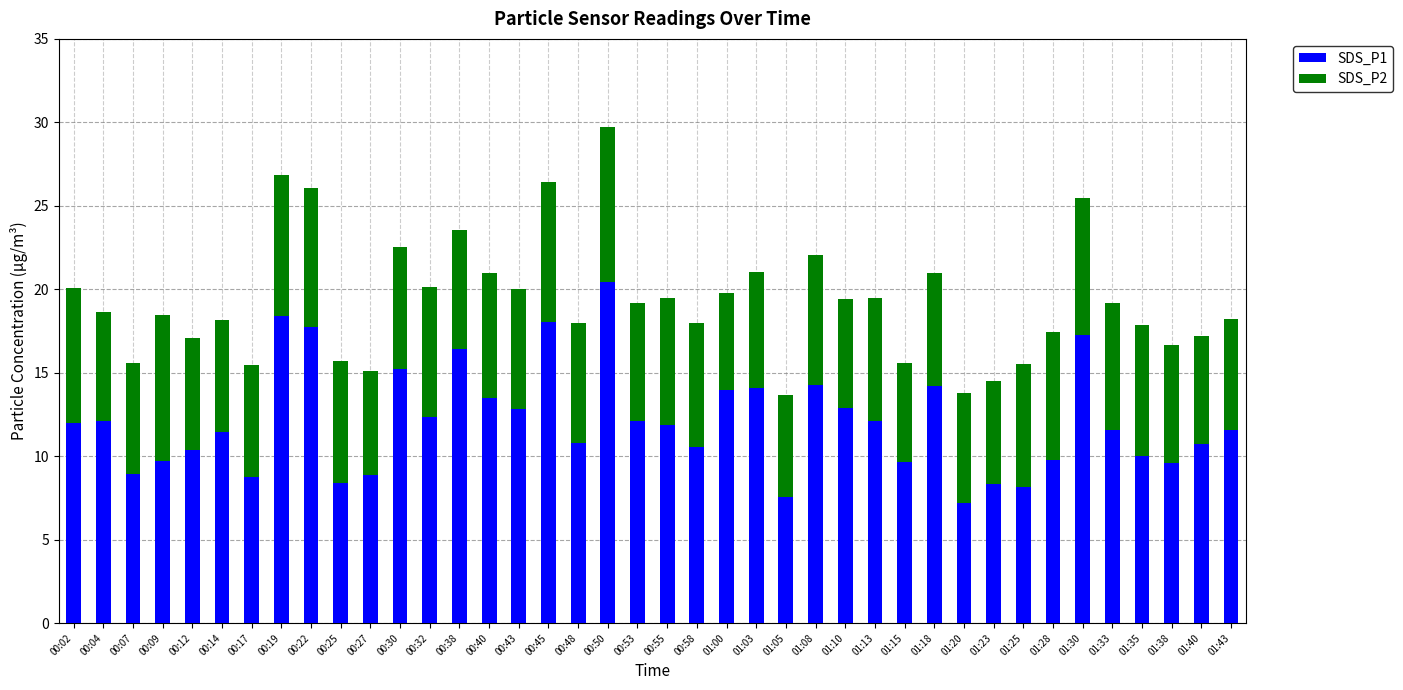

What is the difference between the second highest and minimum values in the SDS_P1 series?

11.2